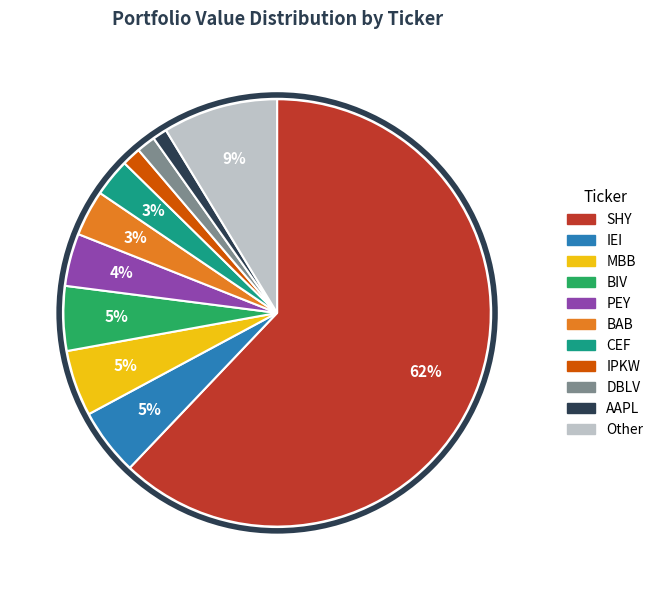

What percentage is the CEF slice, to the nearest percent?

3%